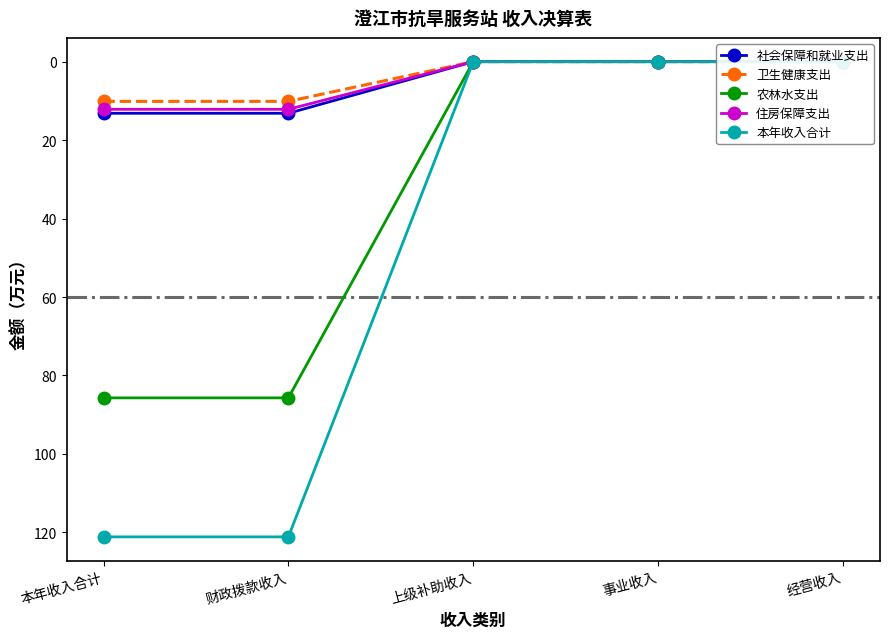

Reading left to right, what are all the values shown in this chart?

社会保障和就业支出: 13.2	13.2	0.0	0.0	0.0
卫生健康支出: 10.1	10.1	0.0	0.0	0.0
农林水支出: 85.7	85.7	0.0	0.0	0.0
住房保障支出: 12.2	12.2	0.0	0.0	0.0
本年收入合计: 121.2	121.2	0.0	0.0	0.0